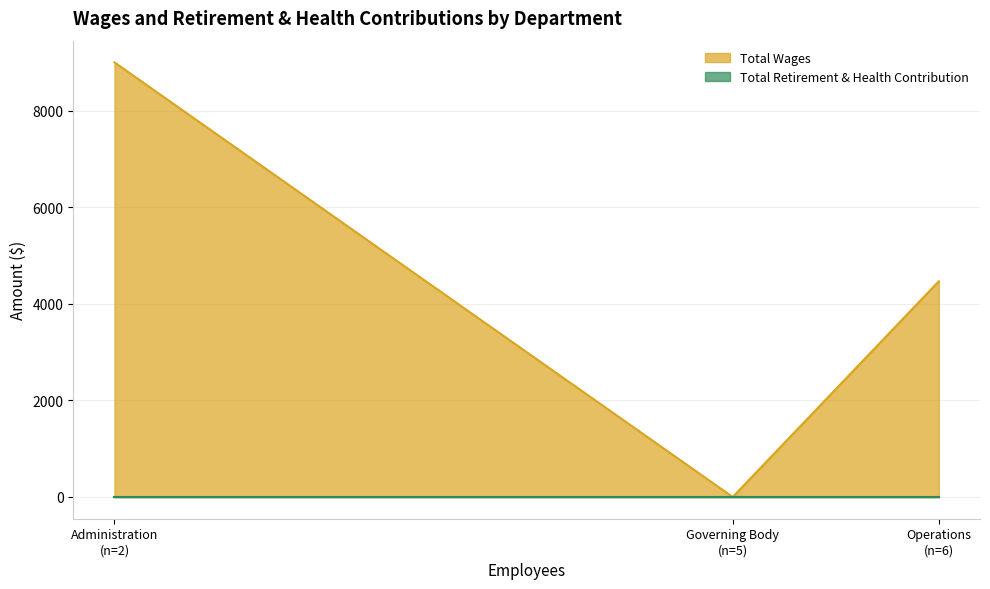

Which category has the lowest value across all series?

Governing Body